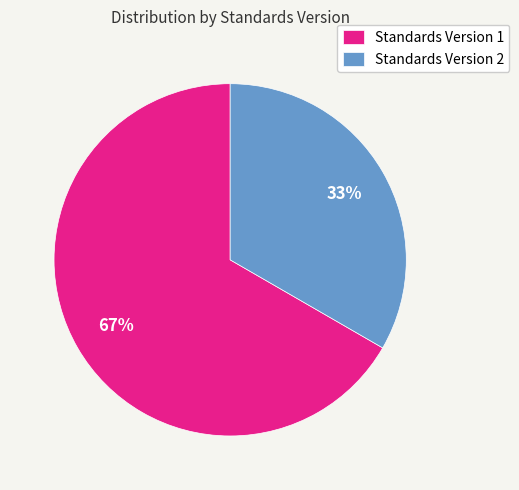

What is the smallest slice in the pie chart?

Standards Version 2